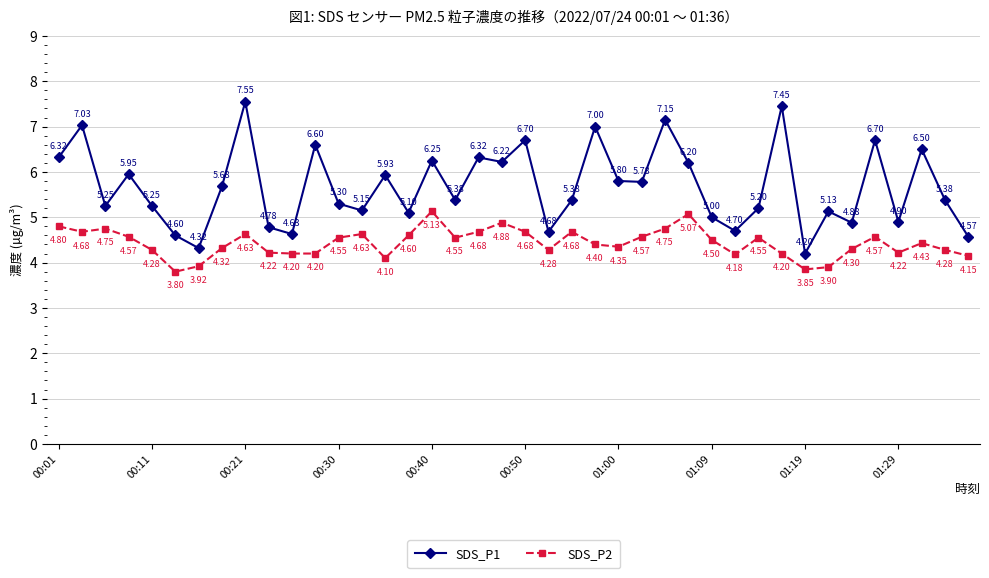

Rank the series by their average value, from highest to lowest.

SDS_P1, SDS_P2